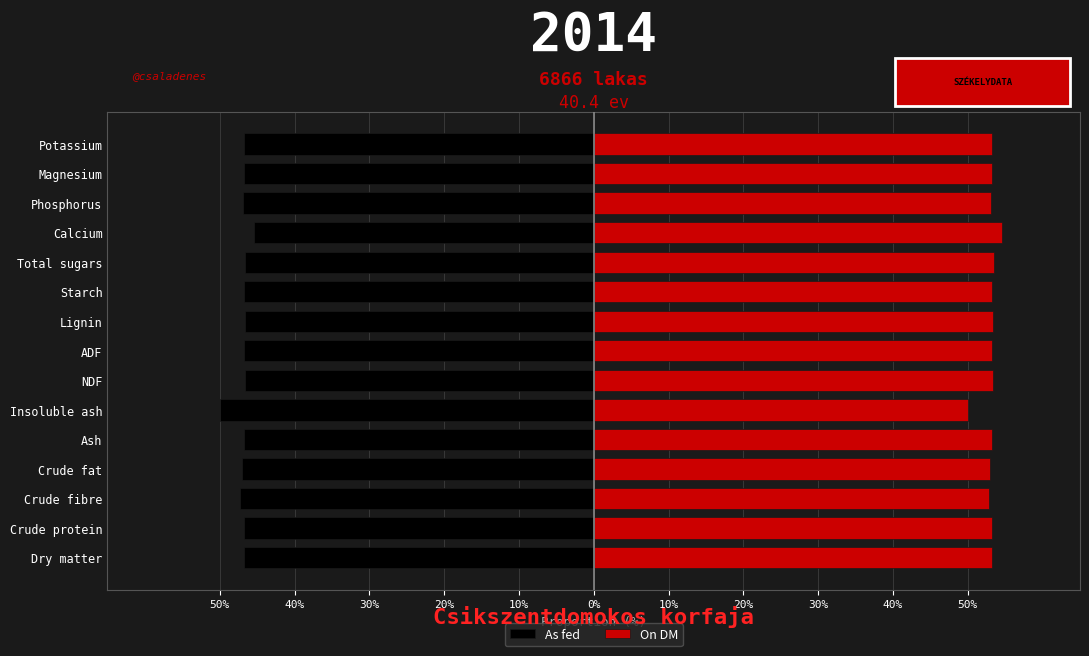

What is the sum of all As fed values?

-703.7